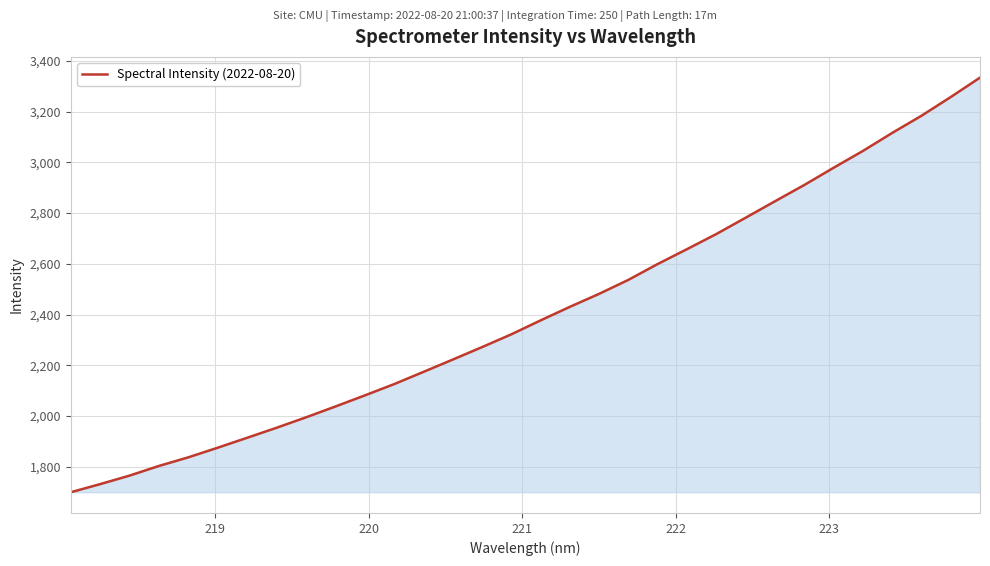

What is the smallest value displayed?

1700.0